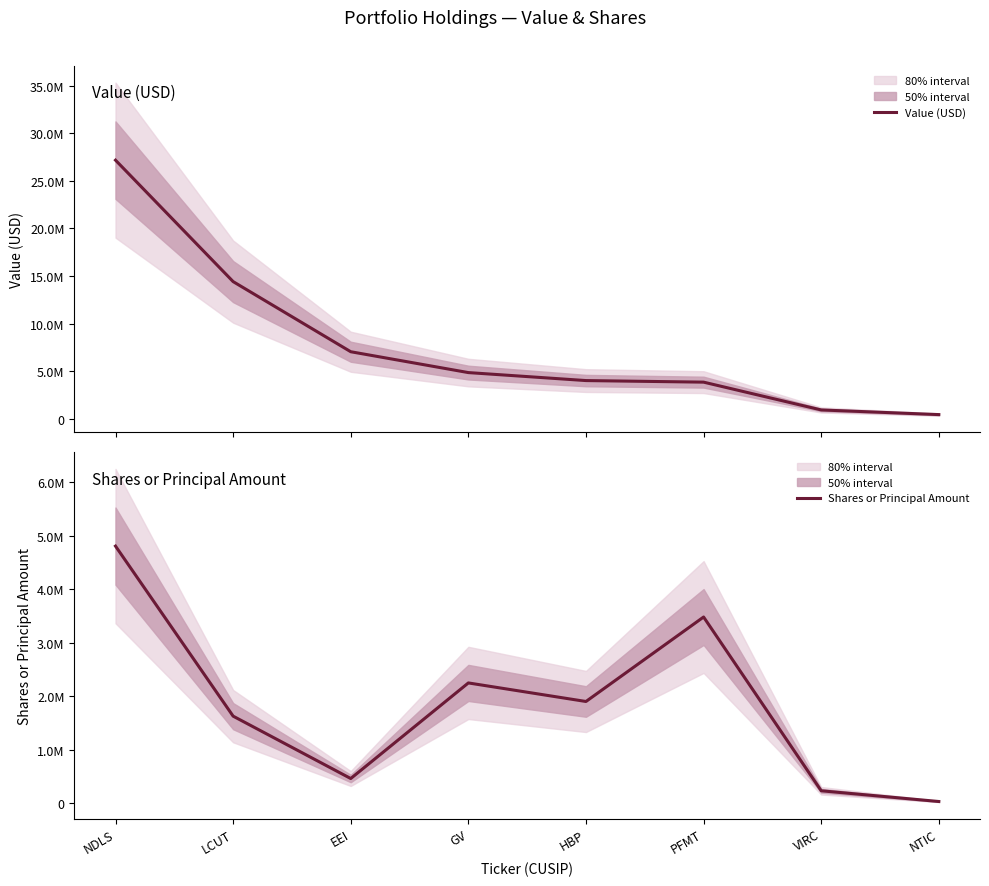

The Value (USD) series shows 27191000 at NDLS. True or false?

True